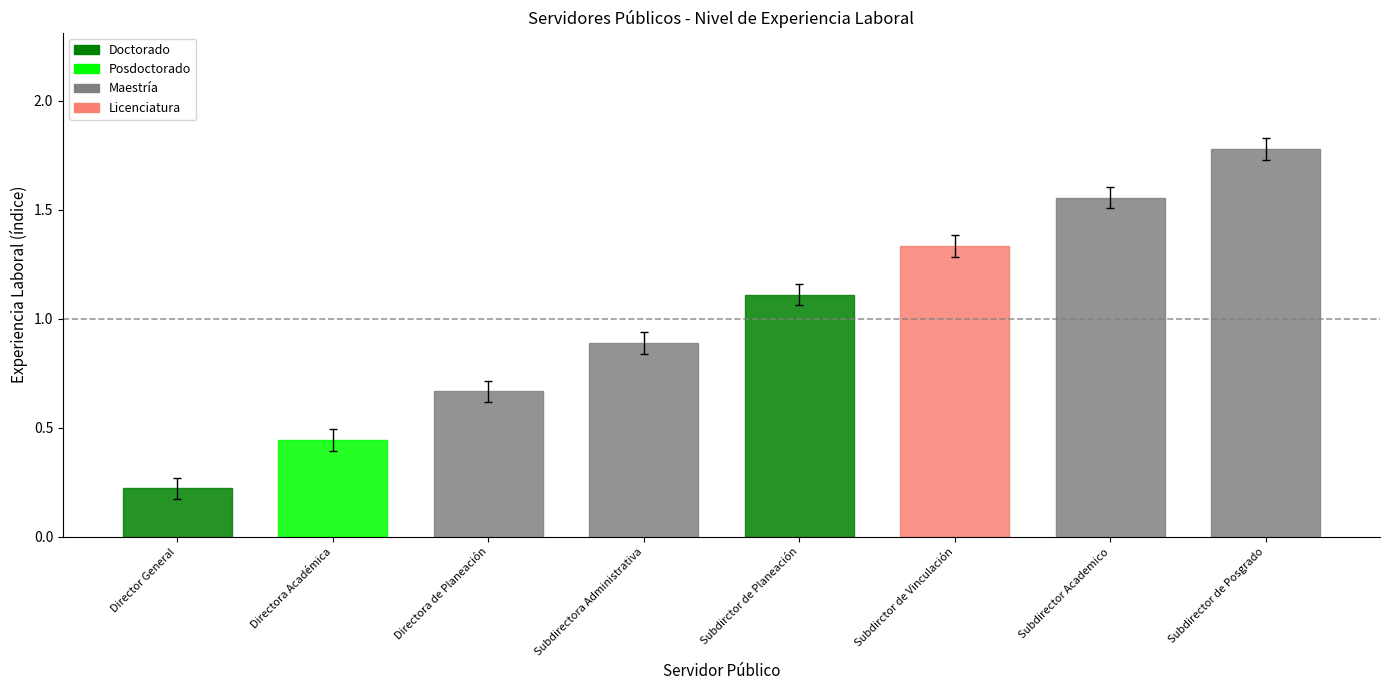

Are the bars horizontal?

No